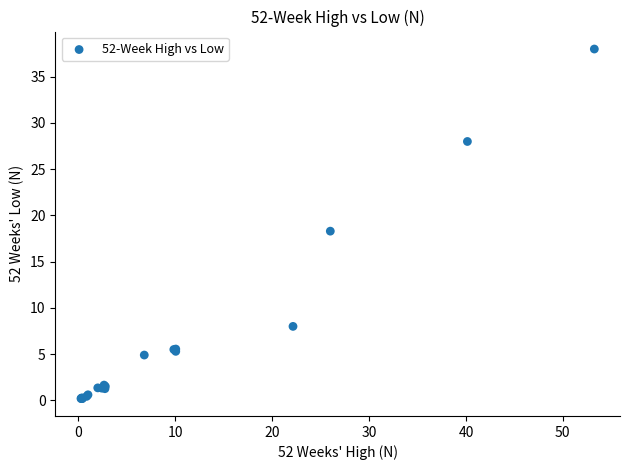

What Y value in the scatter plot is closest to 19?

18.3